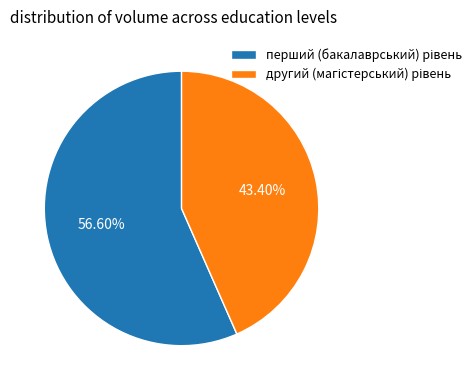

Is there a majority slice in this chart?

Yes